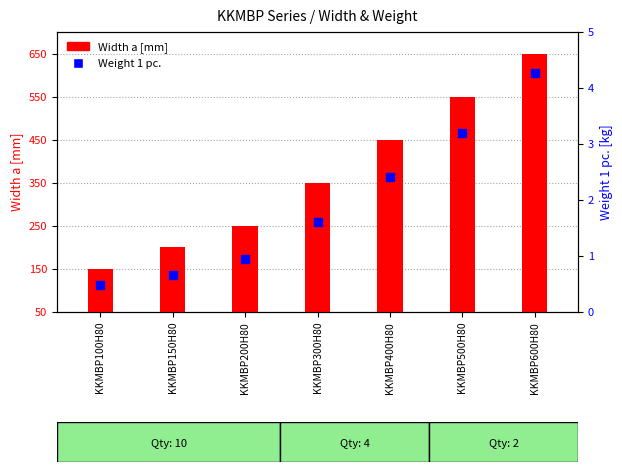

At which category is the sum across all series the highest?

KKMBP600H80